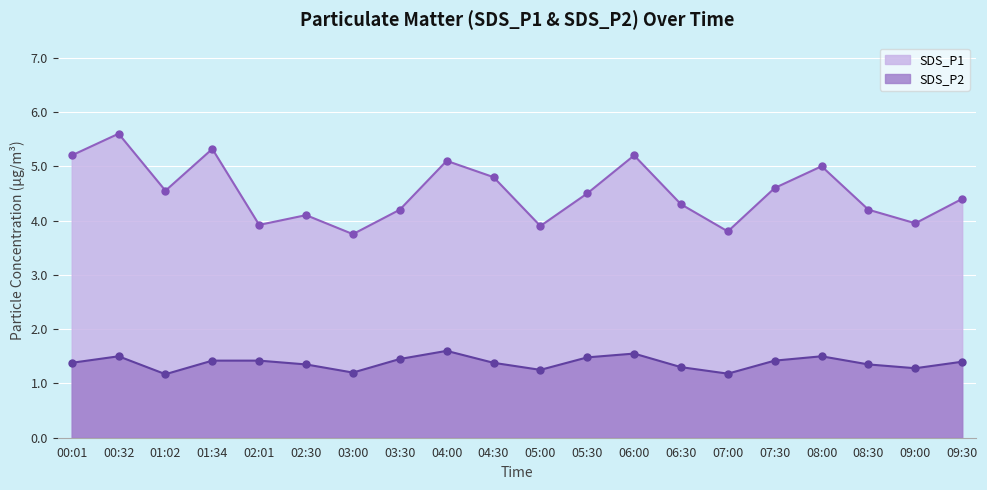

At which category is the sum across all series the highest?

00:32